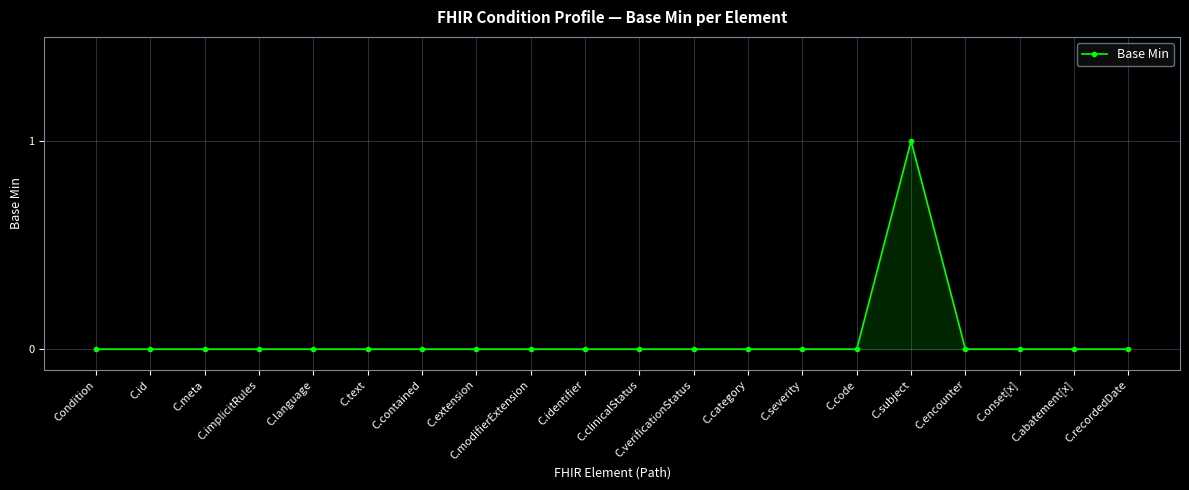

The chart shows a value of 0 at C.encounter. True or false?

True